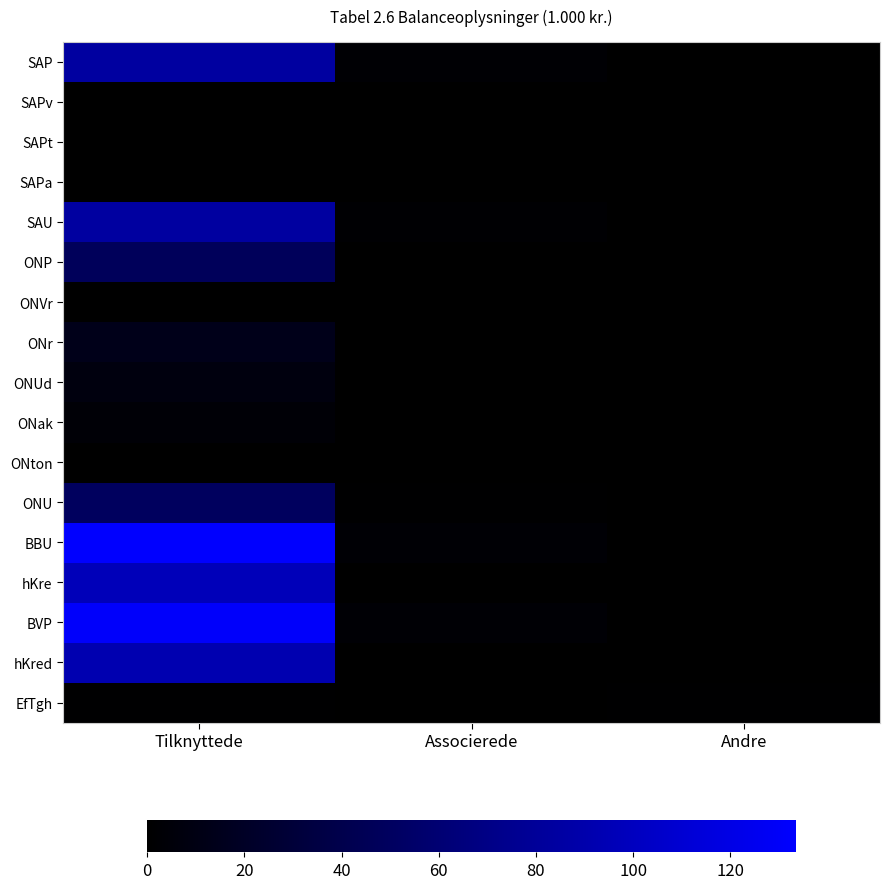

Reading right to left, what are all the values shown in this chart?

SAP: Andre=0.0	Associerede=2.5	Tilknyttede=83.8
SAPv: Andre=0.0	Associerede=0.0	Tilknyttede=0.1
SAPt: Andre=0.0	Associerede=0.4	Tilknyttede=0.3
SAPa: Andre=0.0	Associerede=0.5	Tilknyttede=0.2
SAU: Andre=0.0	Associerede=2.3	Tilknyttede=83.7
ONP: Andre=0.0	Associerede=0.7	Tilknyttede=47.7
ONVr: Andre=0.0	Associerede=0.0	Tilknyttede=0.3
ONr: Andre=0.0	Associerede=0.1	Tilknyttede=13.3
ONUd: Andre=0.0	Associerede=0.1	Tilknyttede=8.1
ONak: Andre=0.0	Associerede=0.1	Tilknyttede=3.6
ONton: Andre=0.0	Associerede=0.1	Tilknyttede=0.1
ONU: Andre=0.0	Associerede=0.9	Tilknyttede=49.8
BBU: Andre=0.0	Associerede=3.3	Tilknyttede=133.5
hKre: Andre=0.0	Associerede=0.2	Tilknyttede=96.7
BVP: Andre=0.0	Associerede=3.2	Tilknyttede=131.4
hKred: Andre=0.0	Associerede=0.2	Tilknyttede=92.3
EfTgh: Andre=0.9	Associerede=0.0	Tilknyttede=0.9